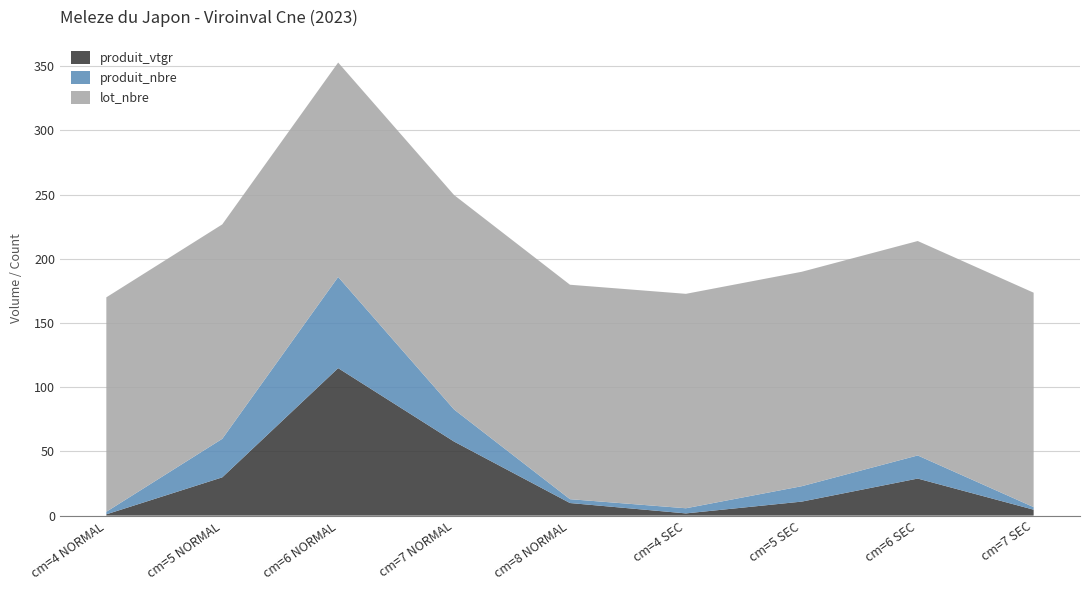

Reading left to right, list all the values displayed in this chart.

produit_vtgr: cm=4 NORMAL=1.0	cm=5 NORMAL=29.8	cm=6 NORMAL=114.8	cm=7 NORMAL=57.6	cm=8 NORMAL=9.8	cm=4 SEC=1.7	cm=5 SEC=10.9	cm=6 SEC=28.8	cm=7 SEC=4.6
produit_nbre: cm=4 NORMAL=2.0	cm=5 NORMAL=30.0	cm=6 NORMAL=71.0	cm=7 NORMAL=25.0	cm=8 NORMAL=3.0	cm=4 SEC=4.0	cm=5 SEC=12.0	cm=6 SEC=18.0	cm=7 SEC=2.0
lot_nbre: cm=4 NORMAL=167.0	cm=5 NORMAL=167.0	cm=6 NORMAL=167.0	cm=7 NORMAL=167.0	cm=8 NORMAL=167.0	cm=4 SEC=167.0	cm=5 SEC=167.0	cm=6 SEC=167.0	cm=7 SEC=167.0